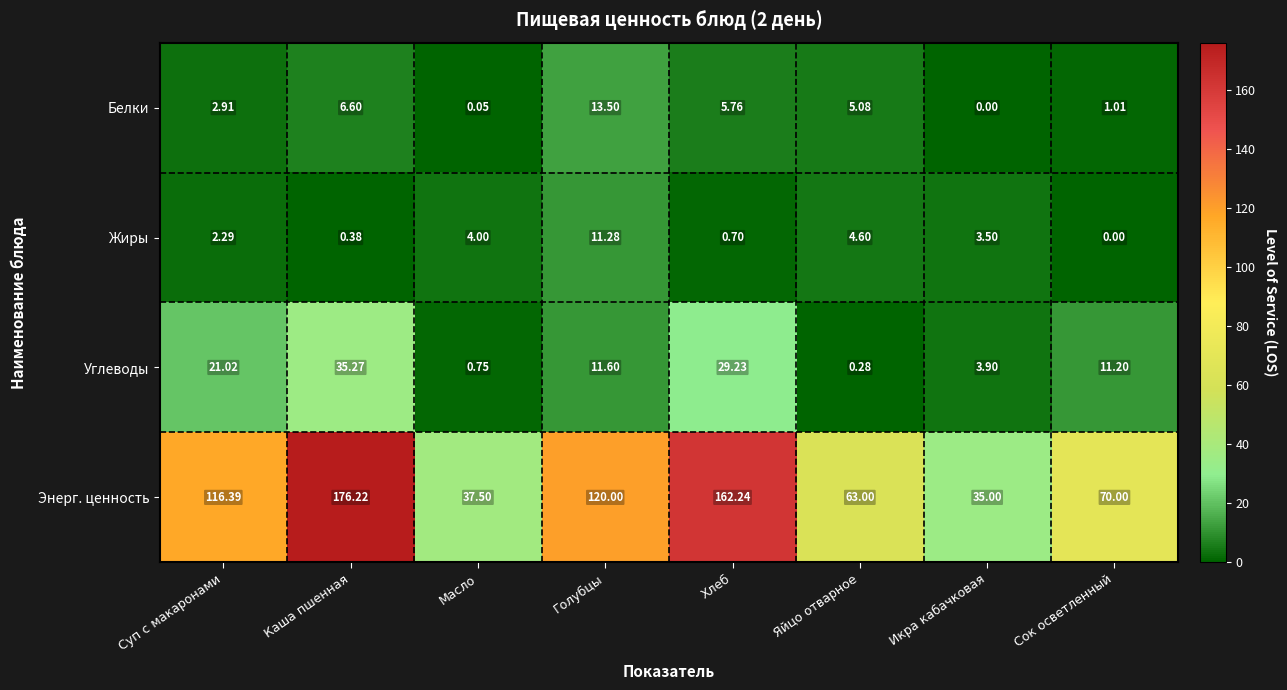

How many values in the Углеводы series are below 11?

3